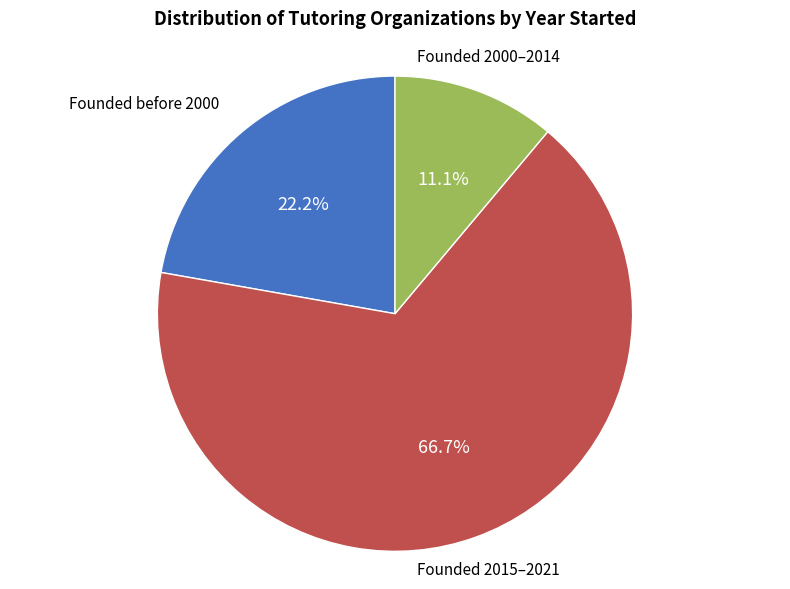

Does any single category account for the majority?

Yes